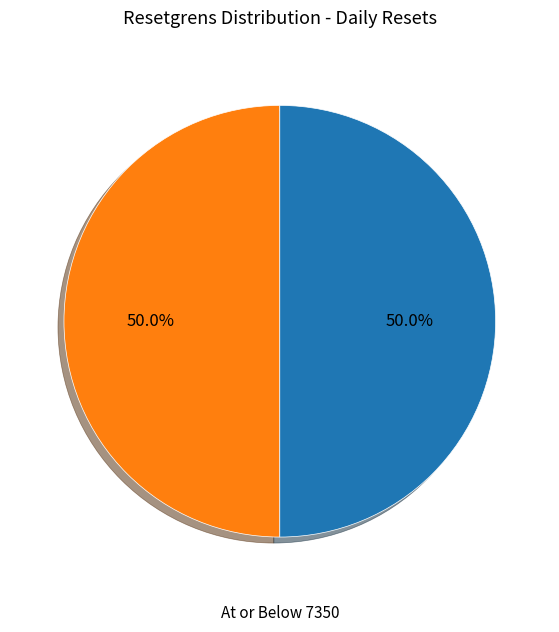

What is the ratio of the value at Above 7350 to the value at At or Below 7350?

1.0